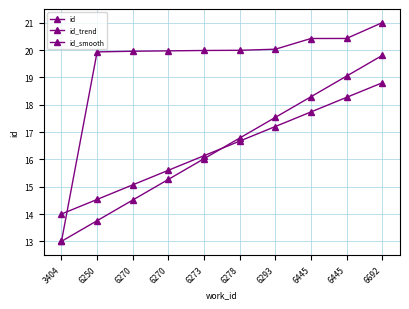

Does the chart have visible grid lines?

Yes